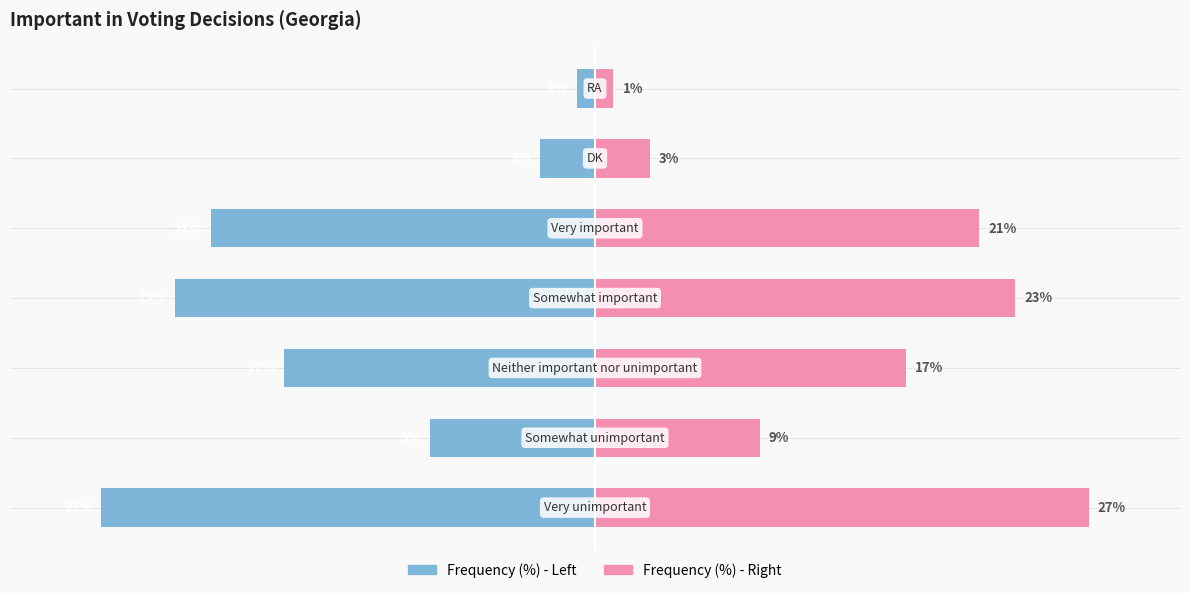

What is the minimum value for Frequency (%) ?

1